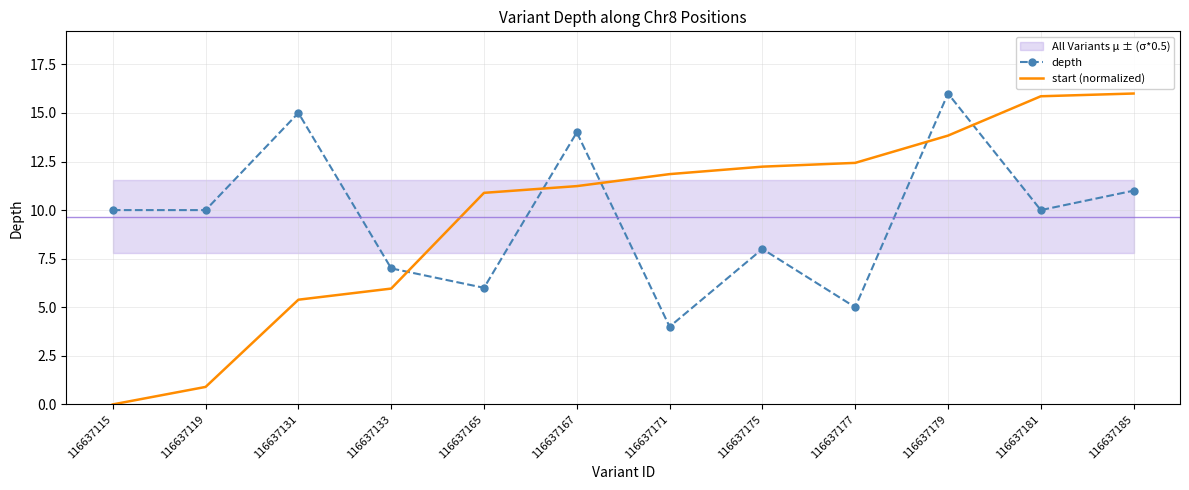

What is the total value across all series at 116637167?

25.2